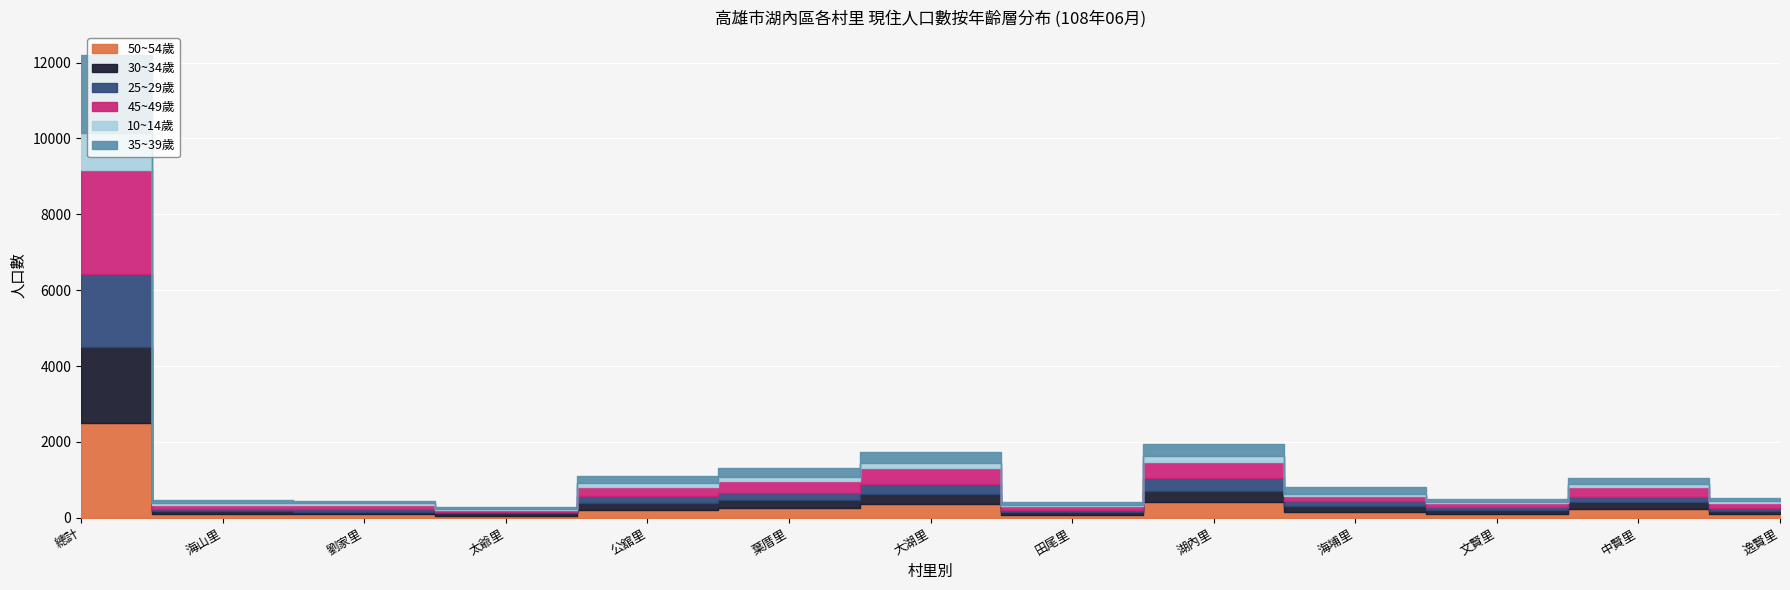

Where is 50~54歲 nearest to the value 1272?

湖內里